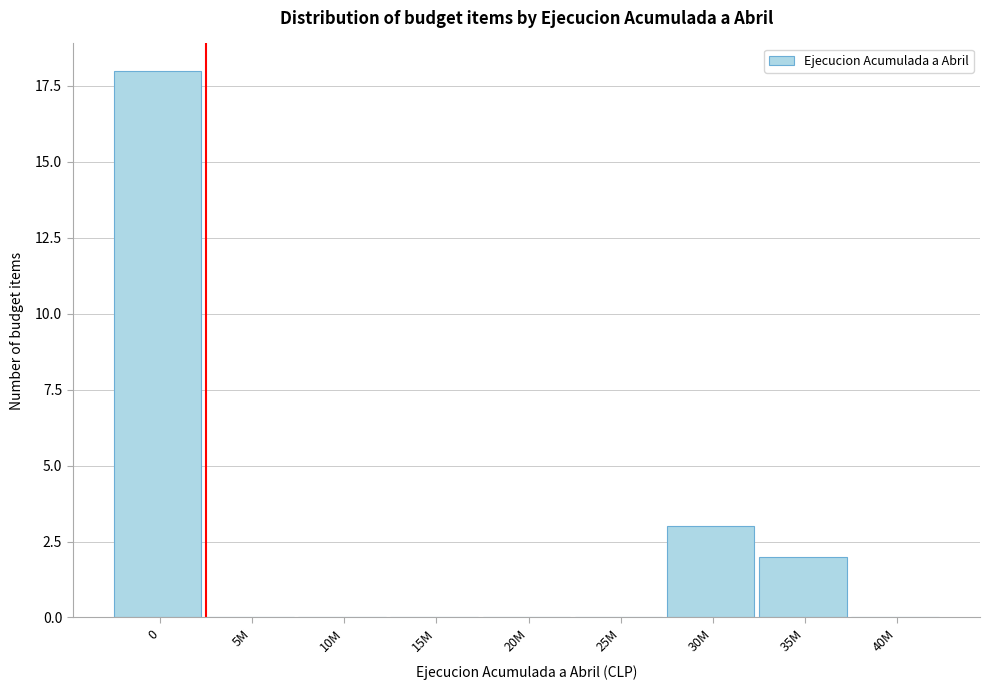

Reading left to right, list all the values displayed in this chart.

0=18	5M=0	10M=0	15M=0	20M=0	25M=0	30M=3	35M=2	40M=0